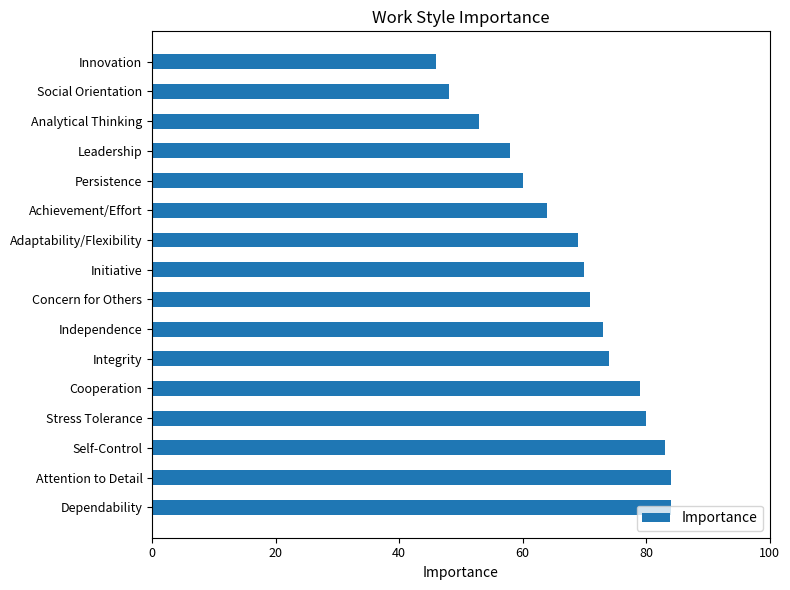

What is the difference between the second highest and second lowest values?

36